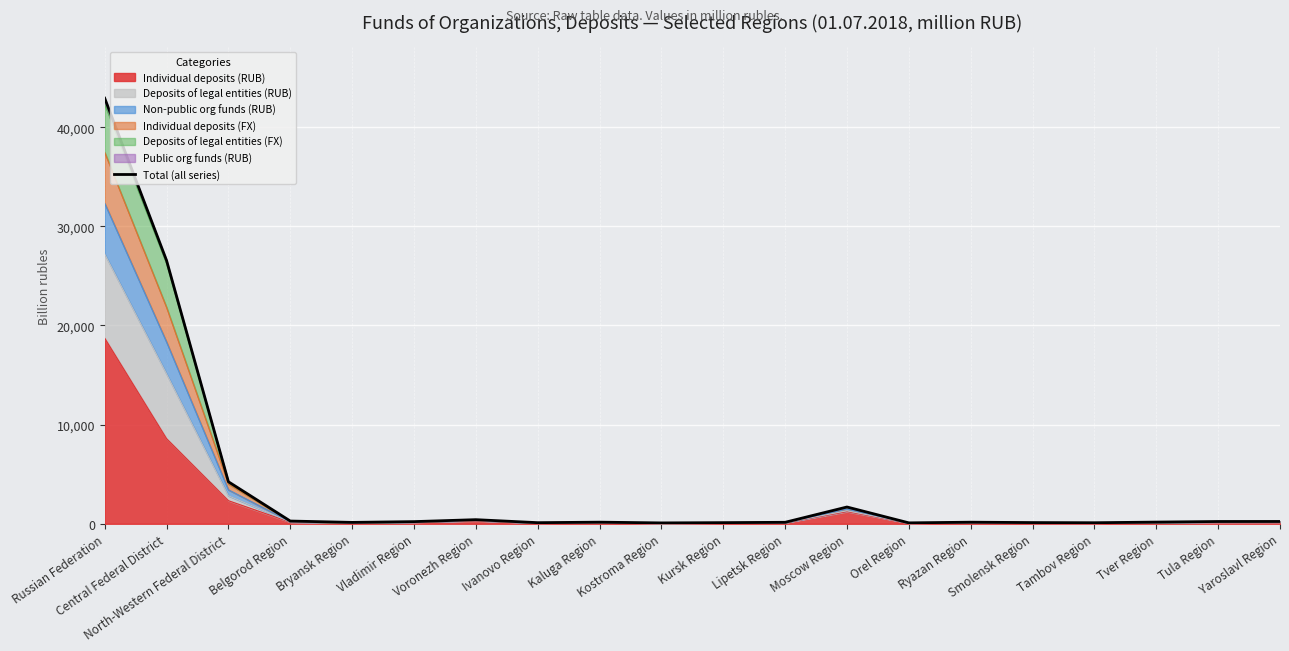

Reading left to right, what are all the values shown in this chart?

42924.4	26557.4	4237.3	275.1	138.7	216.5	413.8	110.4	161.3	87.0	113.1	148.2	1691.8	91.3	158.1	120.2	103.8	168.4	229.1	232.2